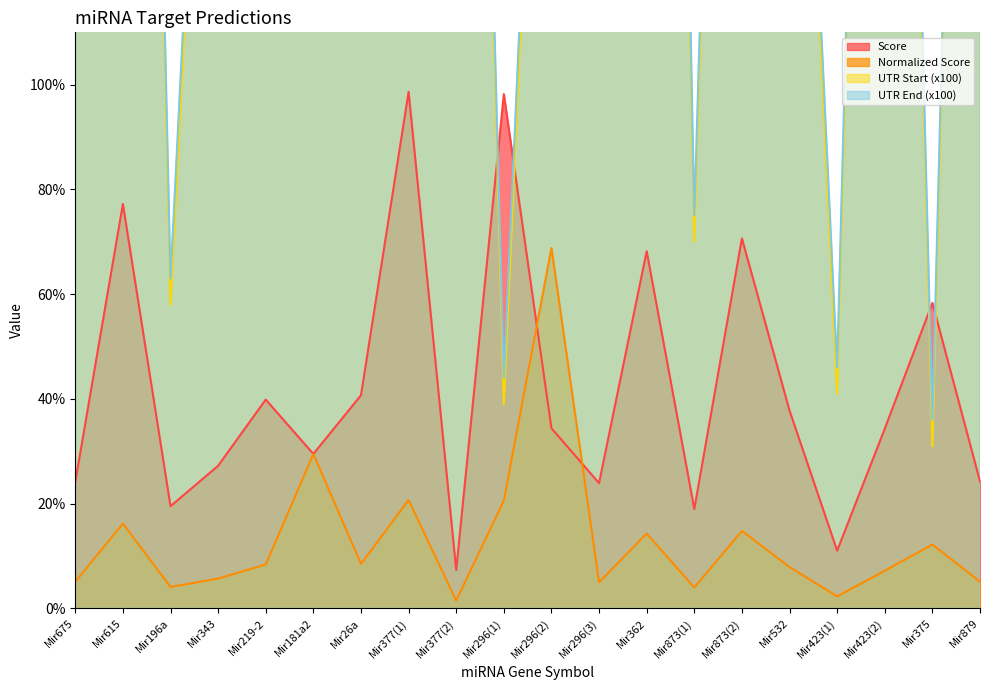

What is the label of the 10th point from the left?

Mir296(1)